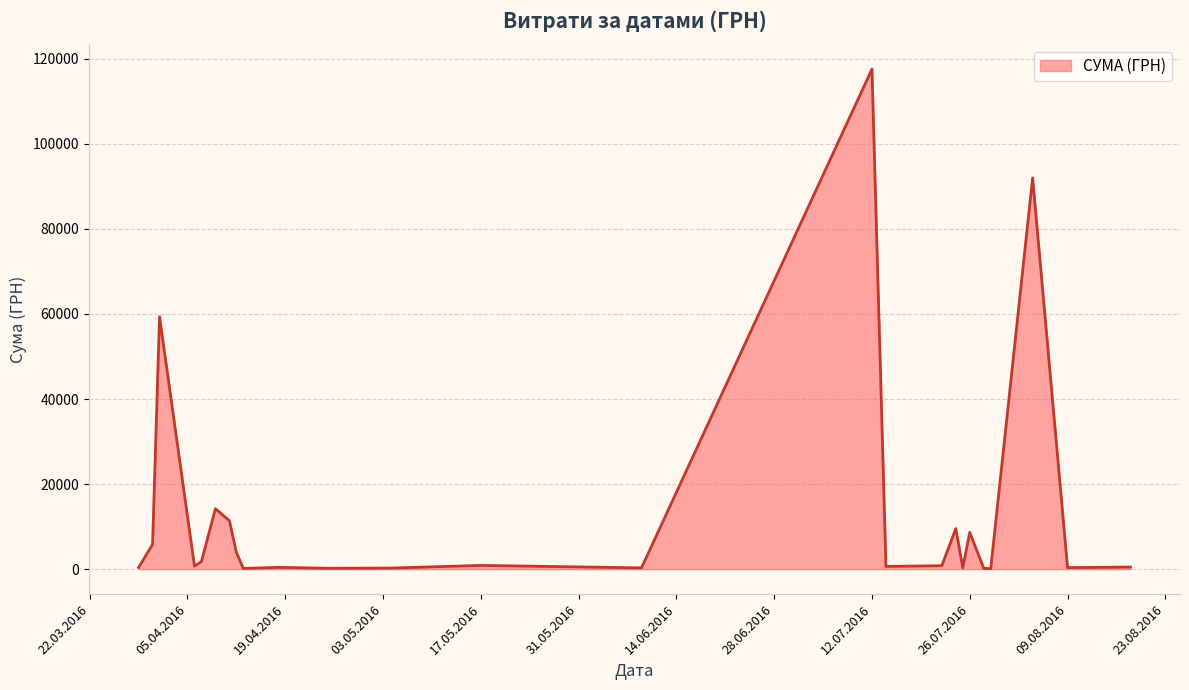

What is the maximum value shown in the chart?

117568.8